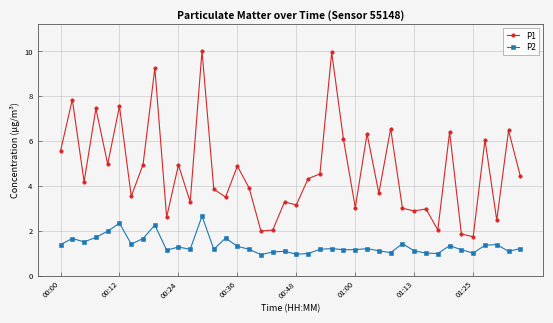

Is this an area chart (filled region under the line)?

No